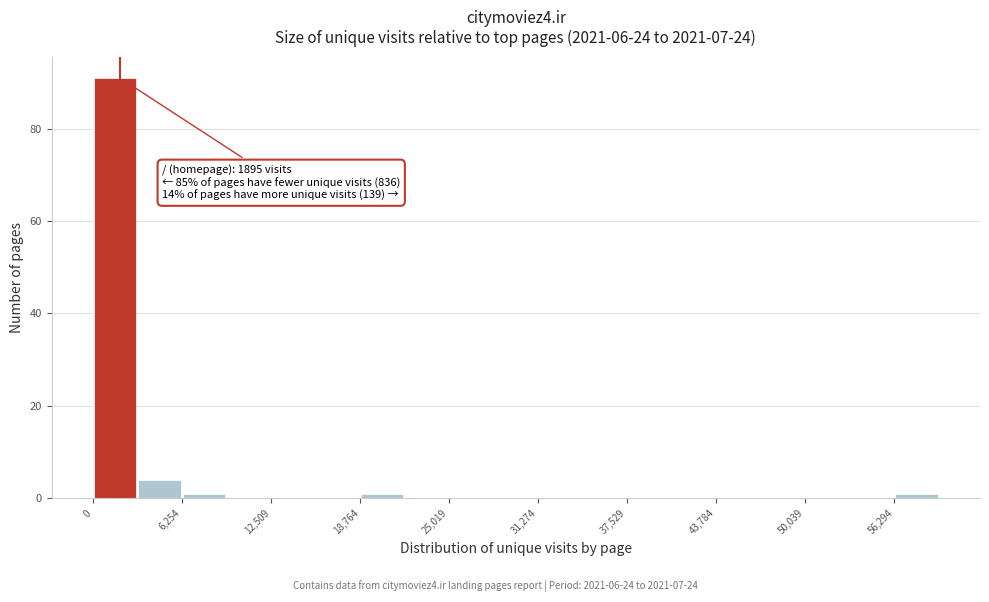

Read against the x-axis, roughly where is the centre of the tallest bar?

2000